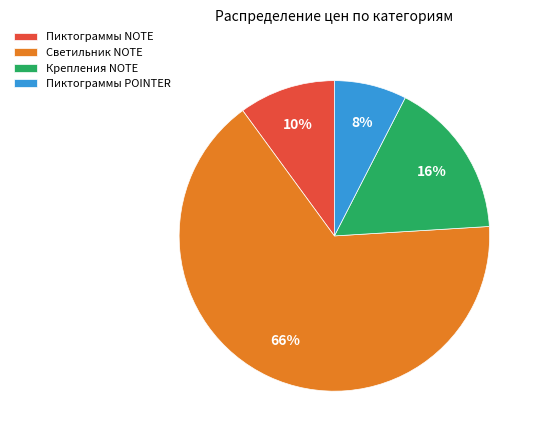

To the nearest percent, what portion does Пиктограммы POINTER represent?

8%